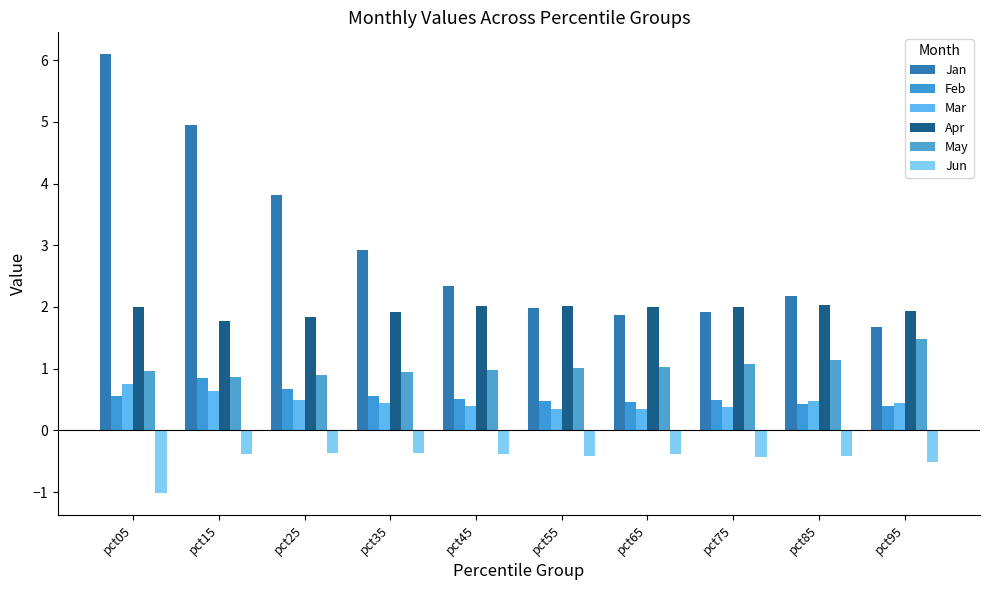

Reading right to left, extract all data points from this chart.

Jan: 1.7	2.2	1.9	1.9	2.0	2.3	2.9	3.8	4.9	6.1
Feb: 0.4	0.4	0.5	0.5	0.5	0.5	0.6	0.7	0.8	0.6
Mar: 0.5	0.5	0.4	0.4	0.4	0.4	0.4	0.5	0.6	0.7
Apr: 1.9	2.0	2.0	2.0	2.0	2.0	1.9	1.8	1.8	2.0
May: 1.5	1.1	1.1	1.0	1.0	1.0	0.9	0.9	0.9	1.0
Jun: -0.5	-0.4	-0.4	-0.4	-0.4	-0.4	-0.4	-0.4	-0.4	-1.0